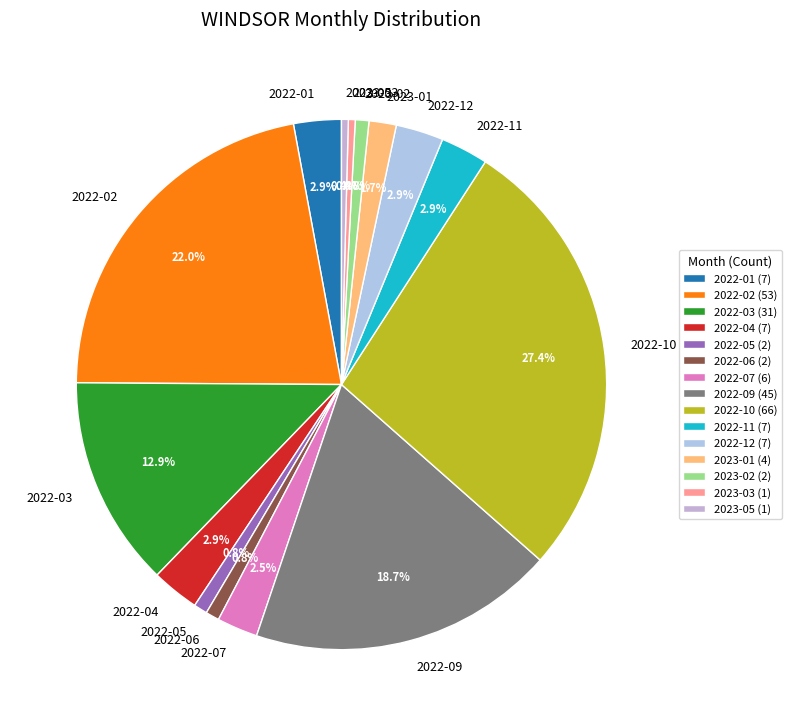

How many slices are in this pie chart?

15